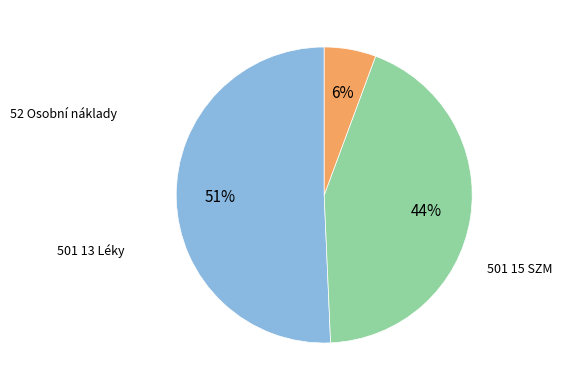

Does 501 15 SZM represent more than half of the total?

No